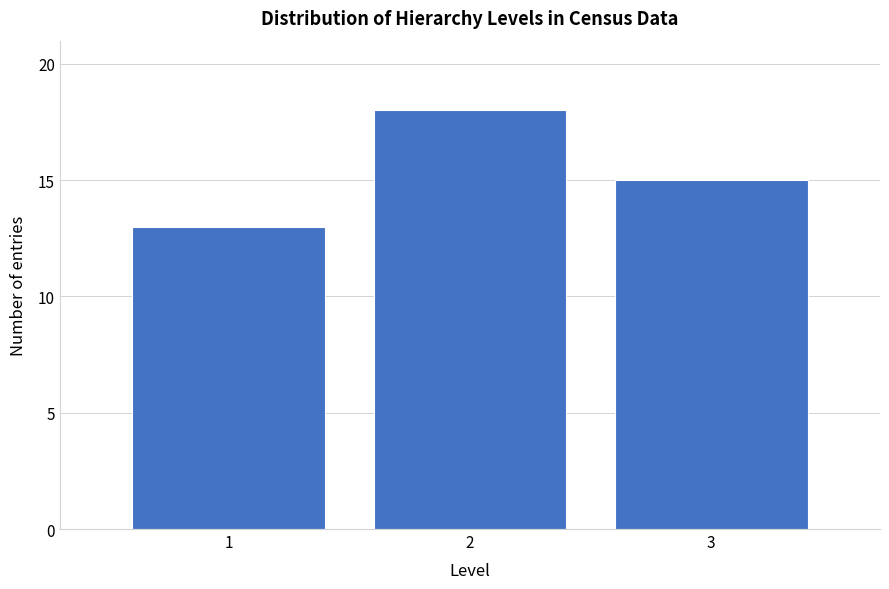

Reading left to right, what are all the values shown in this chart?

13	18	15